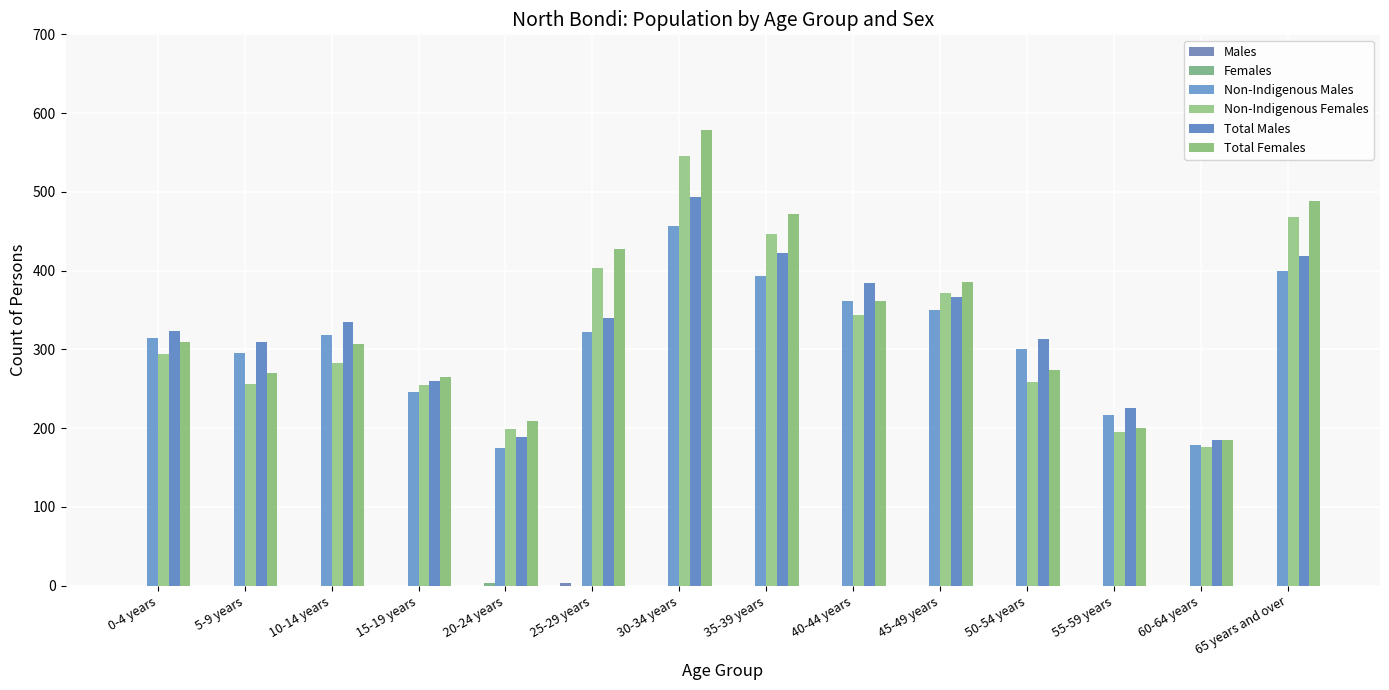

How many categories are shown in the chart?

14